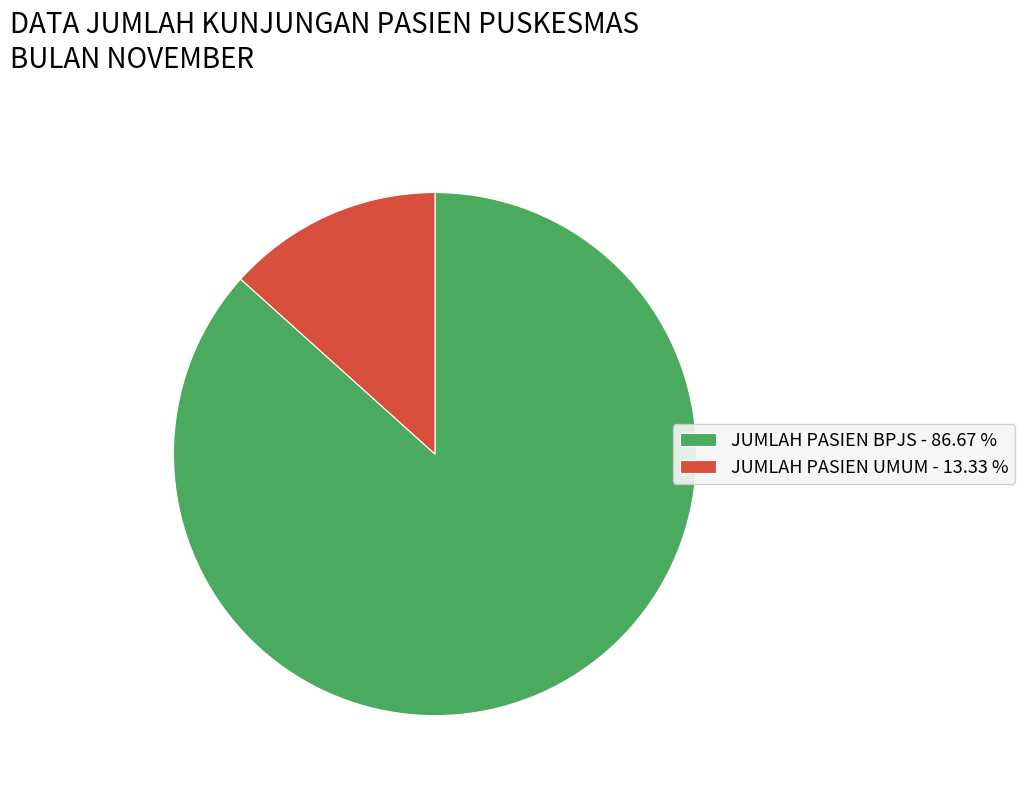

Rank the categories by value from highest to lowest.

JUMLAH PASIEN BPJS, JUMLAH PASIEN UMUM